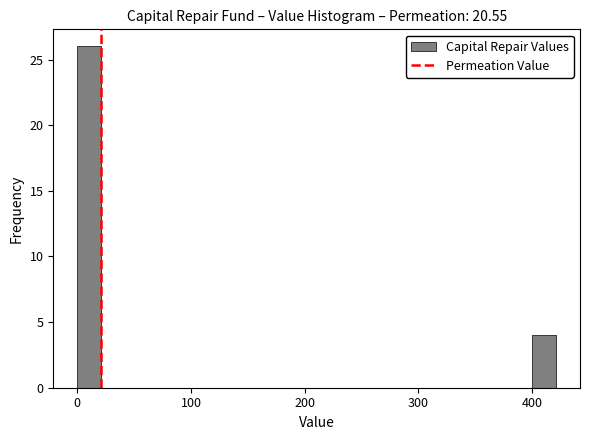

Around what value on the x-axis is the tallest bar? Give the approximate position of its centre, as read against the axis.

10